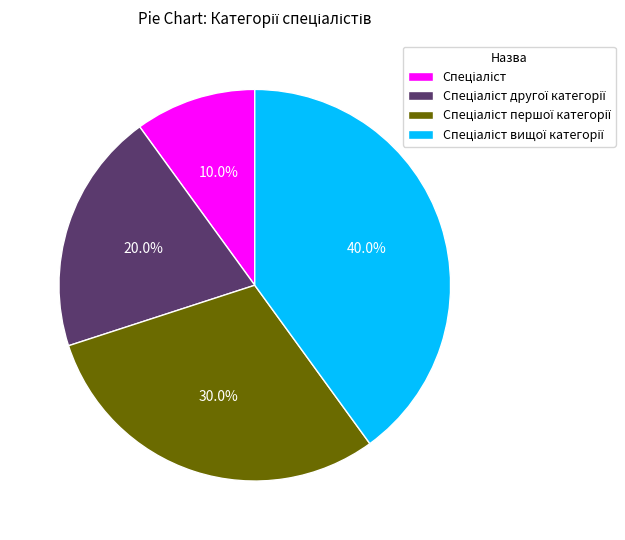

Does any single category account for the majority?

No